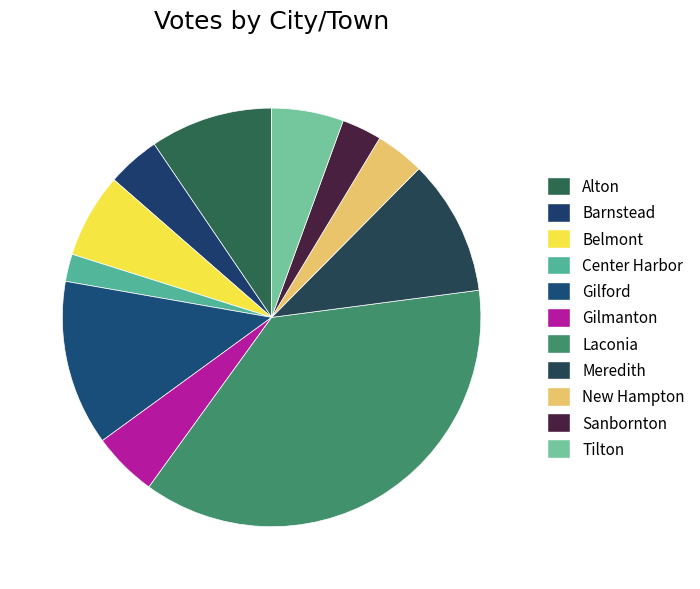

To the nearest percent, what is the difference between the largest and smallest slice percentages?

35%